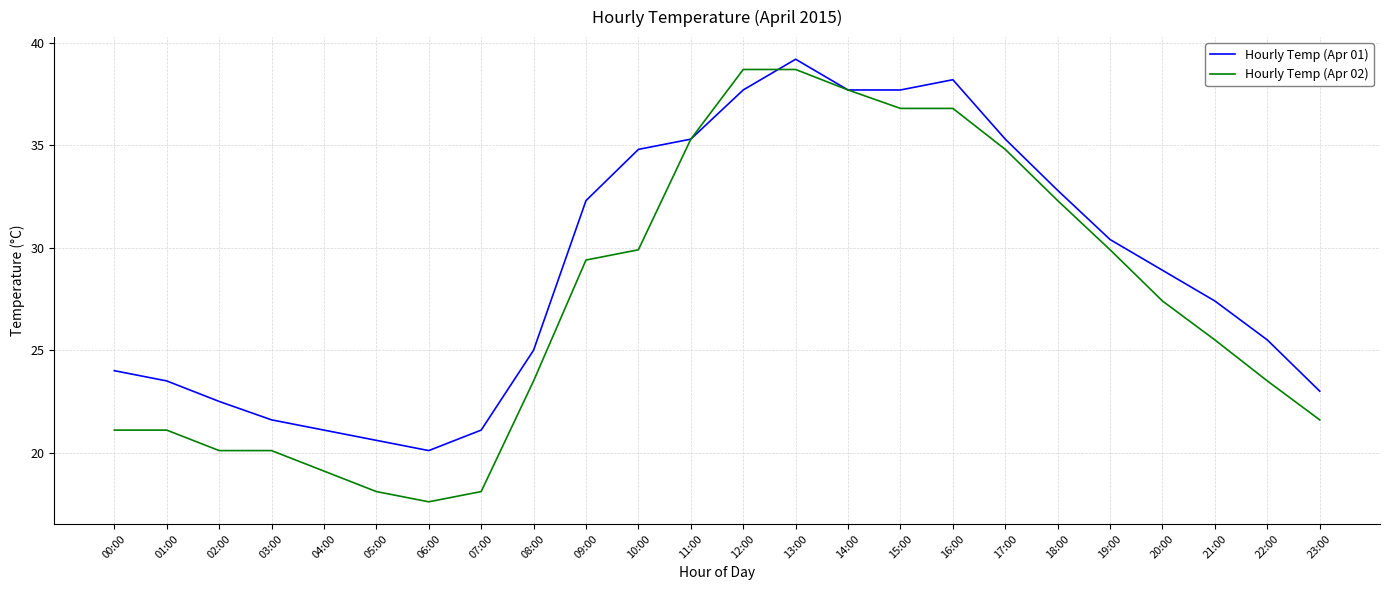

Is the value of Hourly Temp (Apr 02) at 15:00 greater than the value of Hourly Temp (Apr 01) at 05:00?

Yes